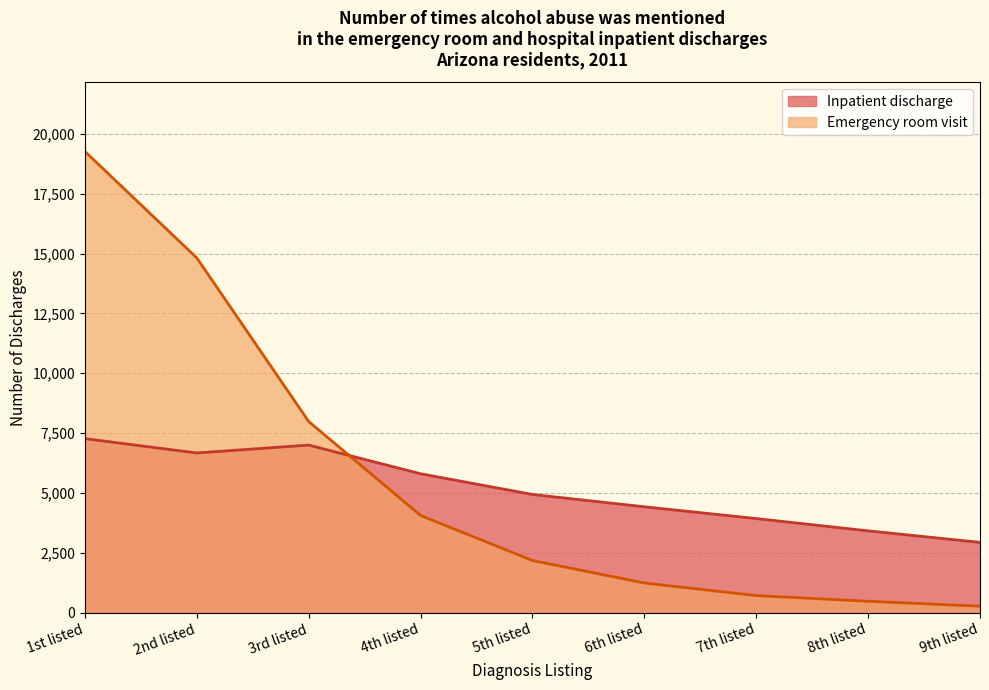

What is the value of the Emergency room visit point at the 3rd from the left?

7985